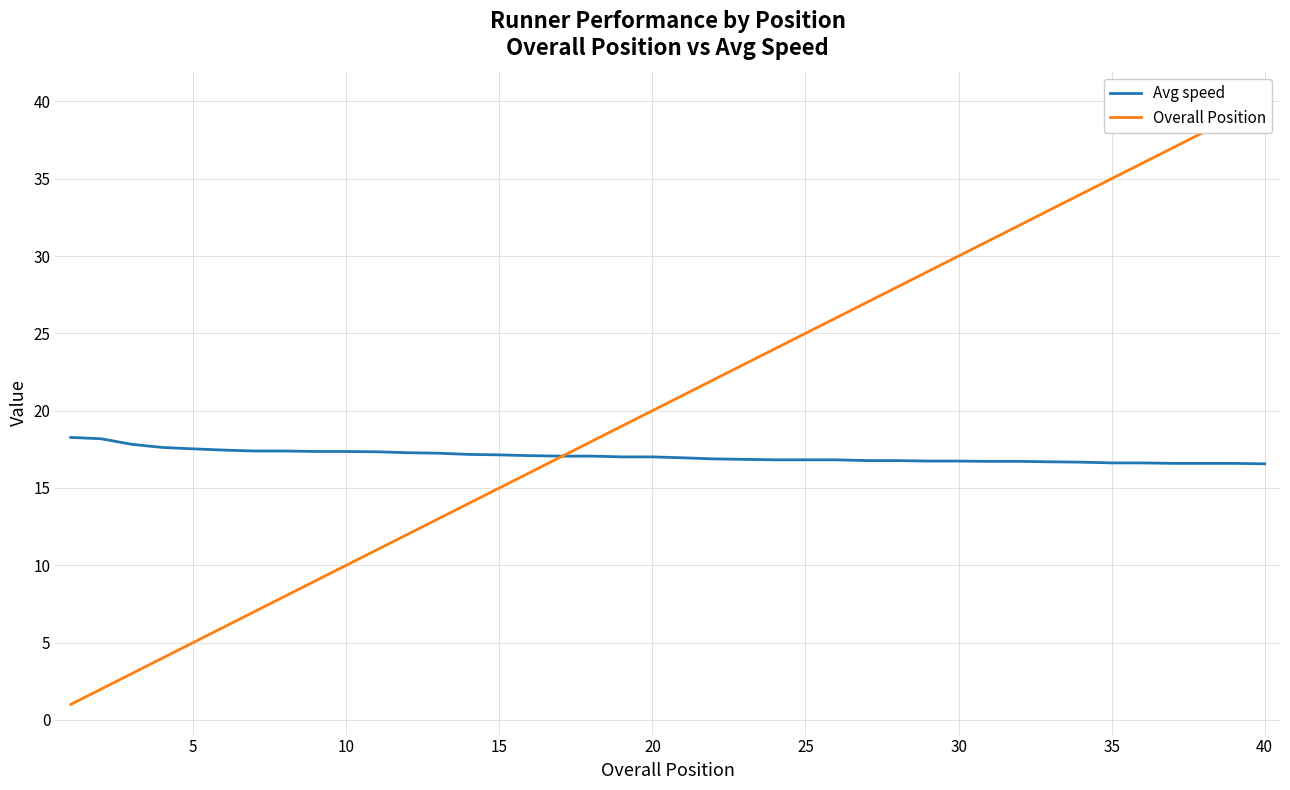

Which series has the widest spread of values?

Overall Position